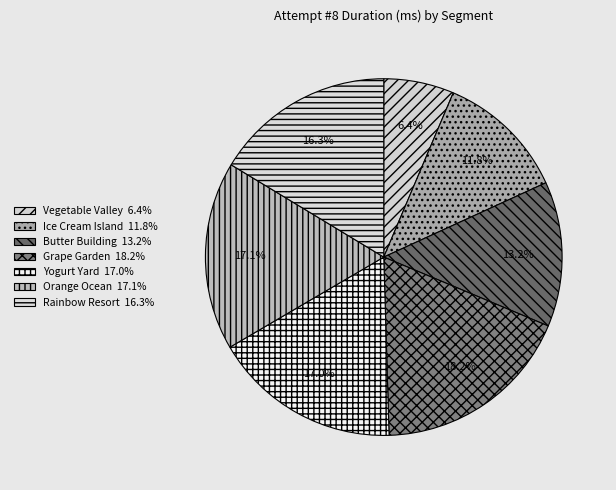

Approximately how many times larger is the value at Yogurt Yard compared to Ice Cream Island?

1.4